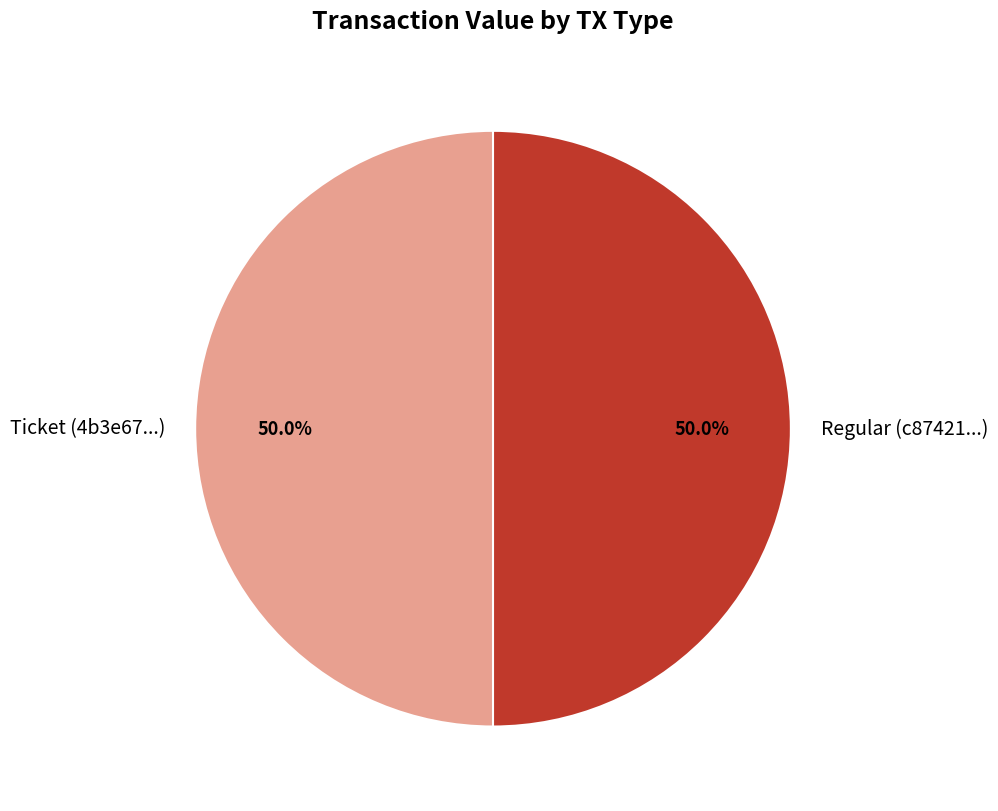

What is the ratio of the value at Ticket (4b3e67...) to the value at Regular (c87421...)?

1.0